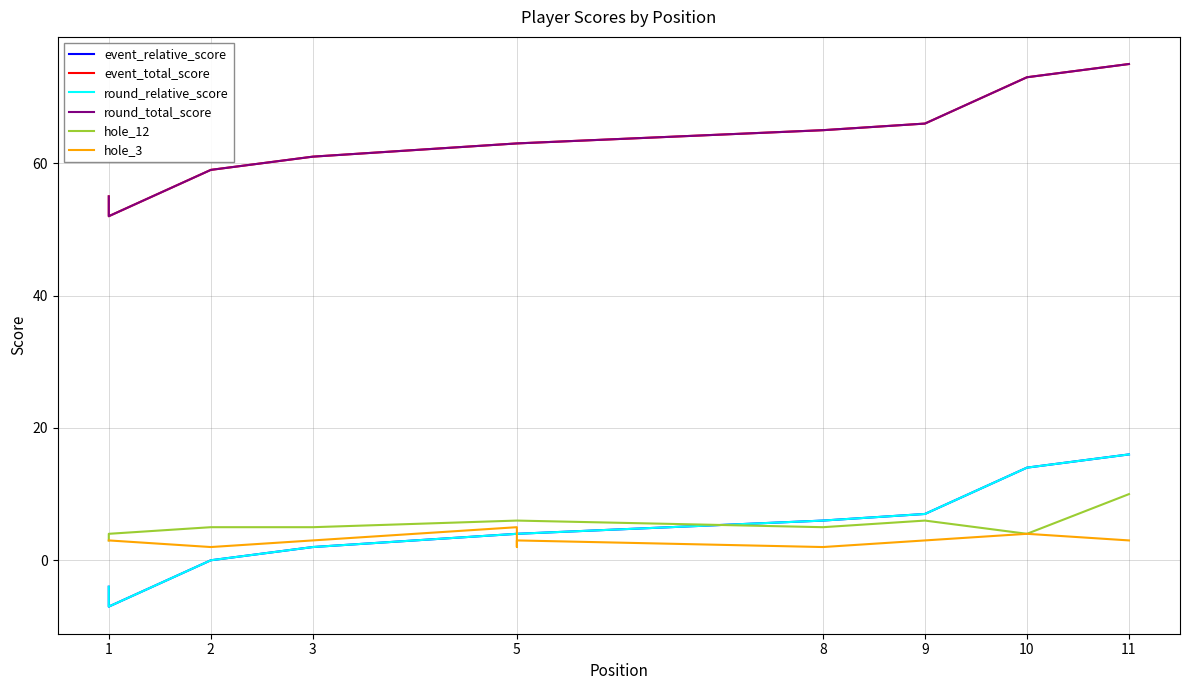

In hole_3, how many points are higher than both neighbors (excluding endpoints)?

3